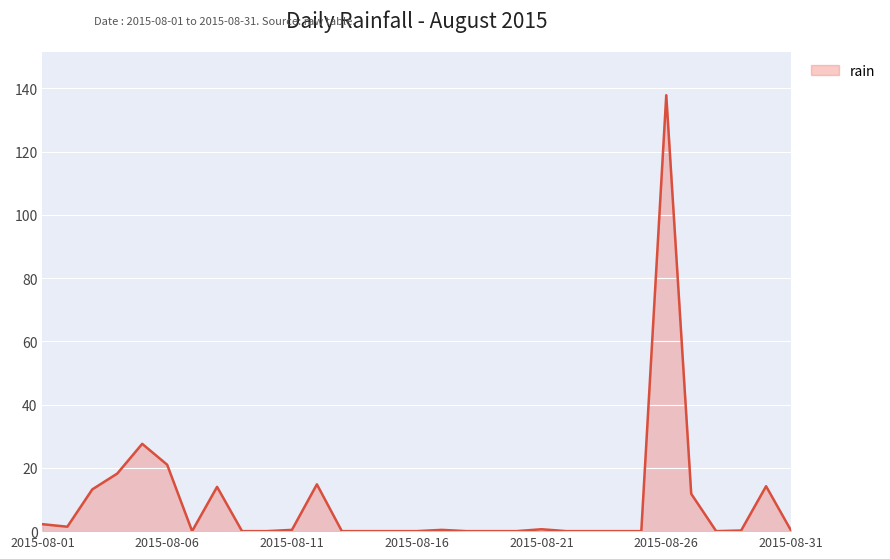

What is the maximum value shown in the chart?

137.8